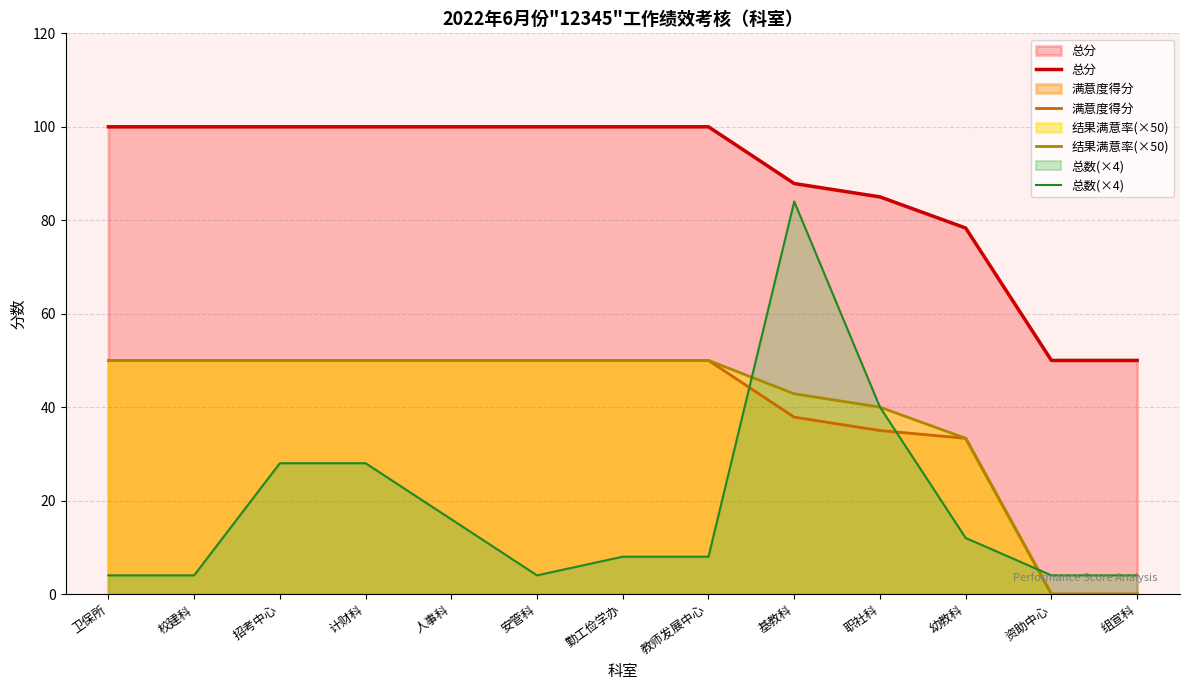

At which label does 总数(×4) first exceed 8?

招考中心